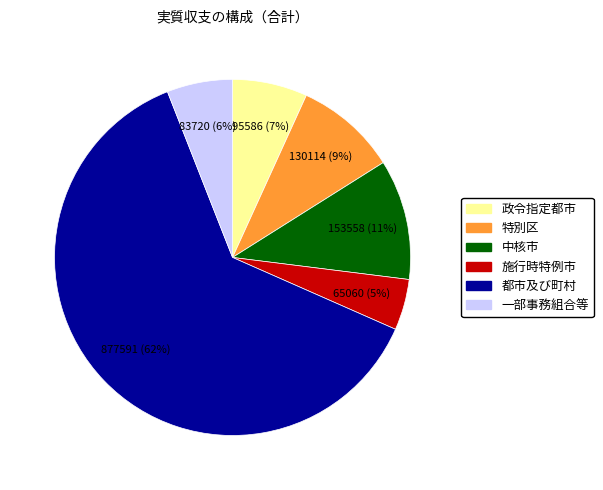

To the nearest percent, what is the difference between the 中核市 and 特別区 slice percentages?

2%